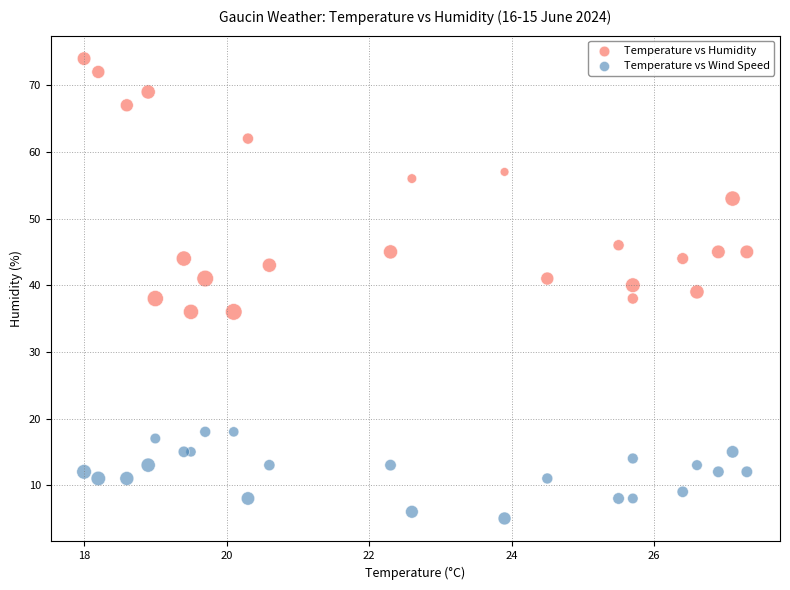

Which series reaches the maximum Y coordinate?

Temperature vs Humidity